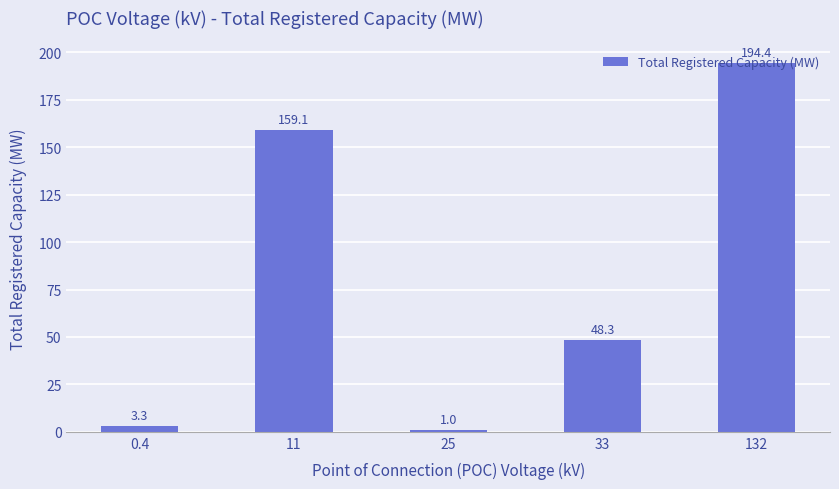

What position from the left is 33?

4